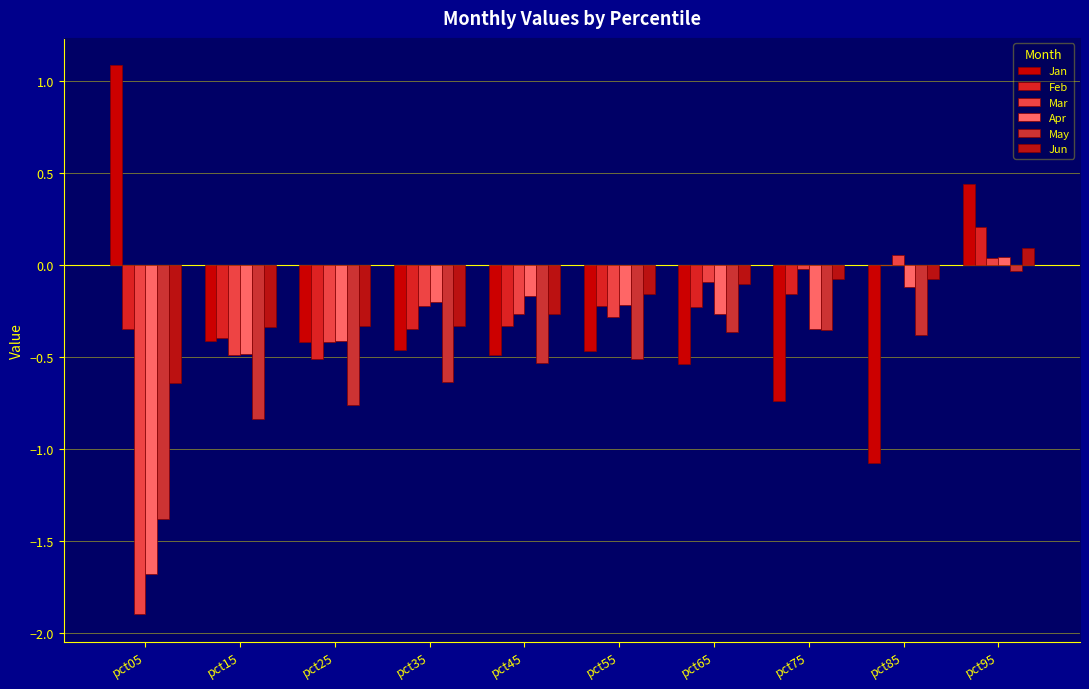

What is the approximate value of Mar at pct05?

-1.9